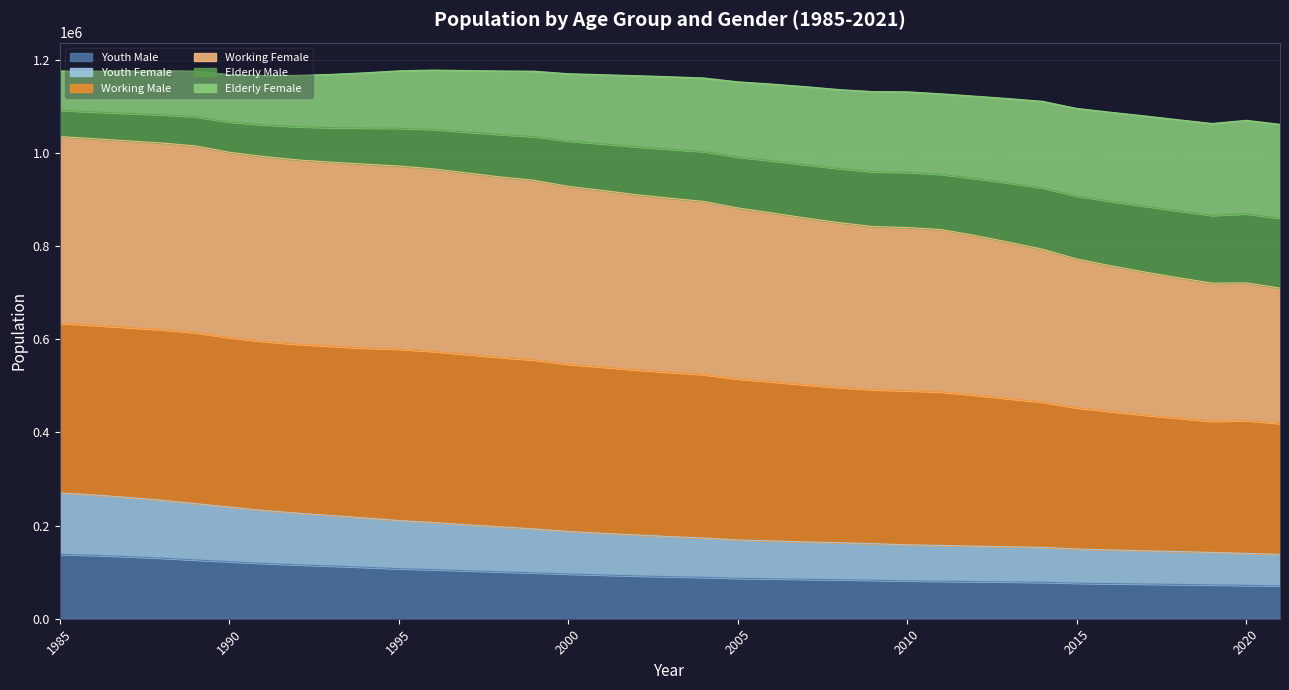

What is the lowest value of the Youth Male series?

70557